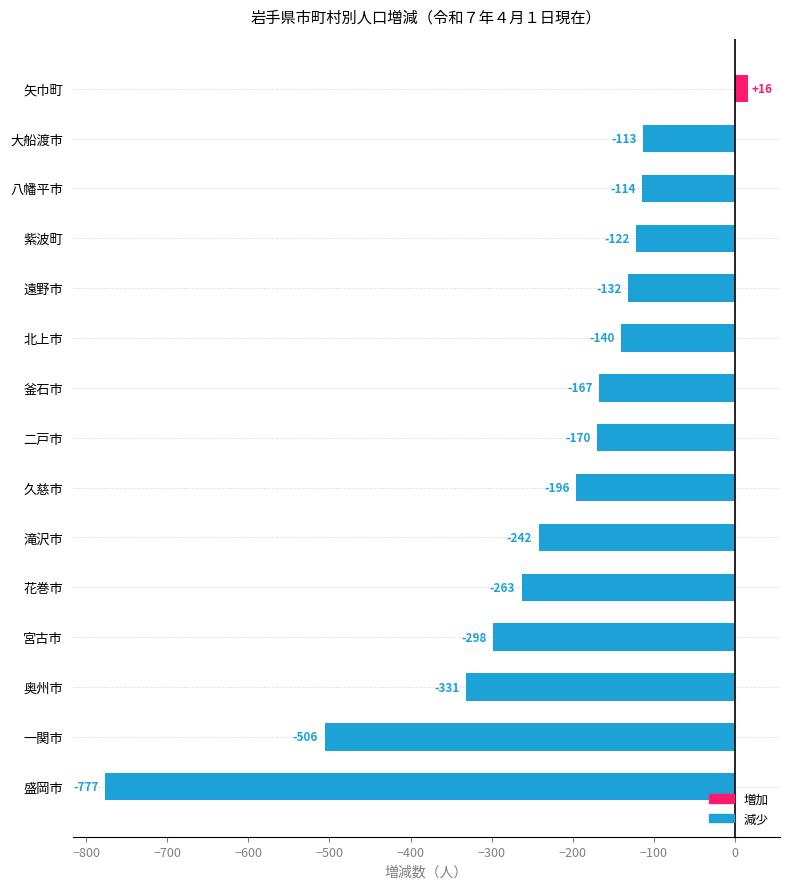

How many values exceed -170?

7